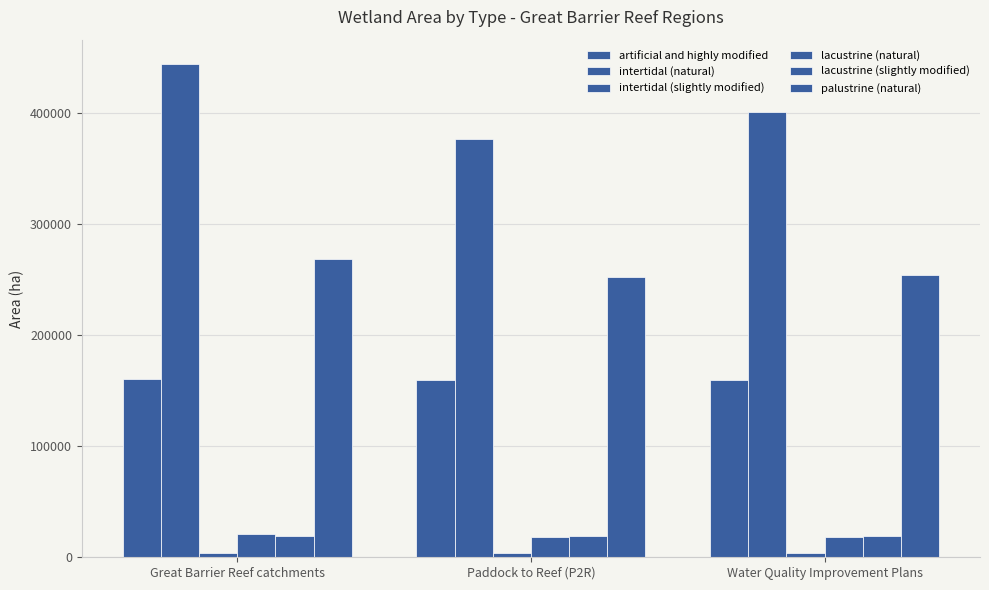

How many data points in palustrine (natural) are less than 254482?

1